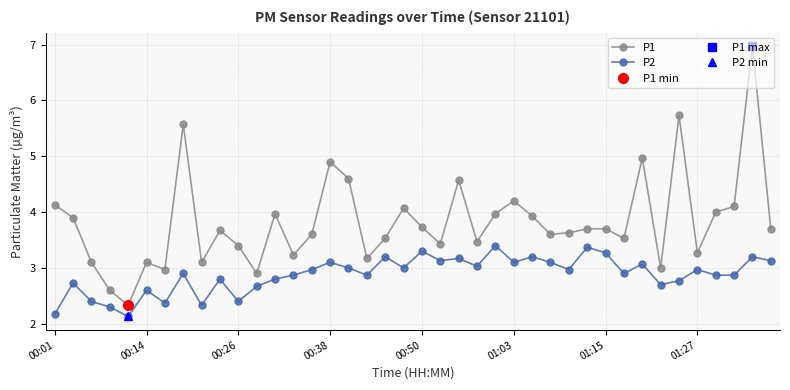

The P1 series shows 7.4 at 01:03. True or false?

False